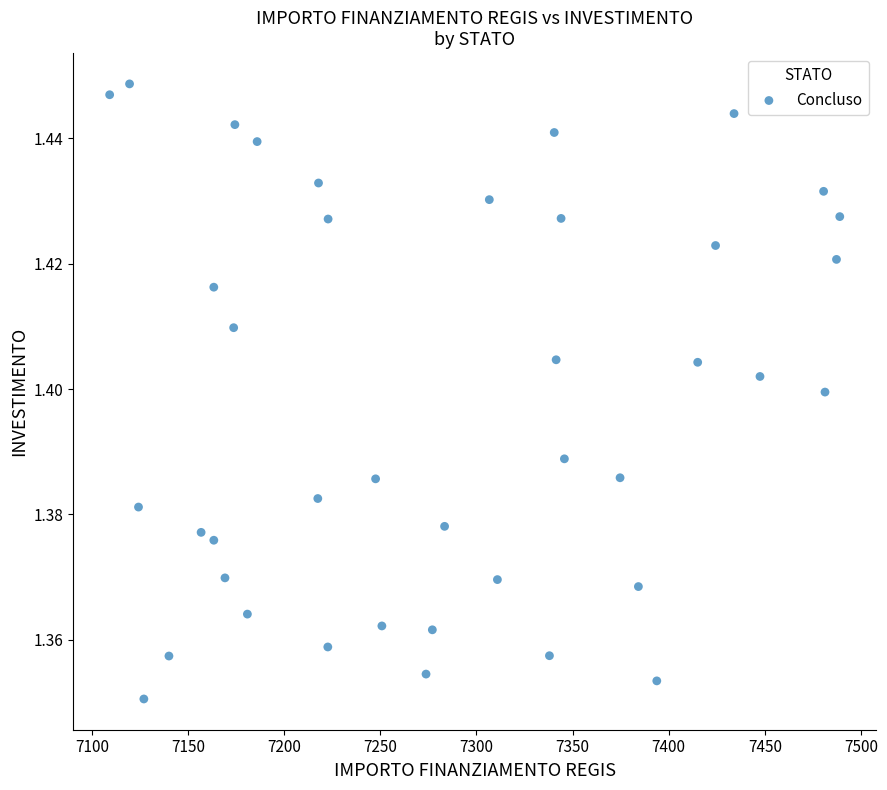

What is the range of X values (max minus min)?

379.7